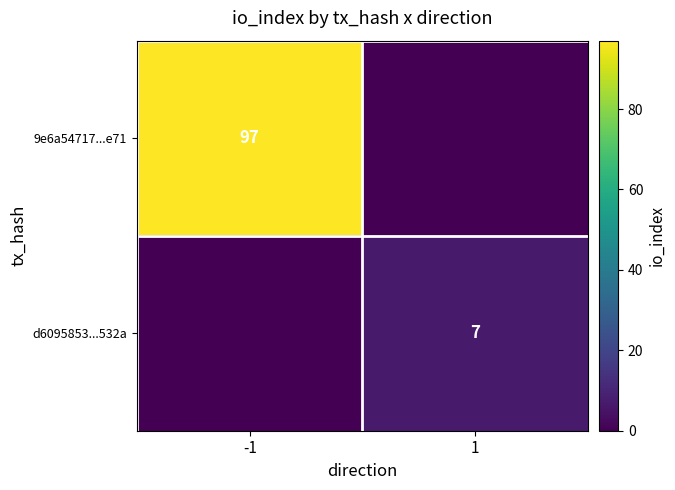

Is it true that 9e6a54717...e71 equals 128 at -1?

False